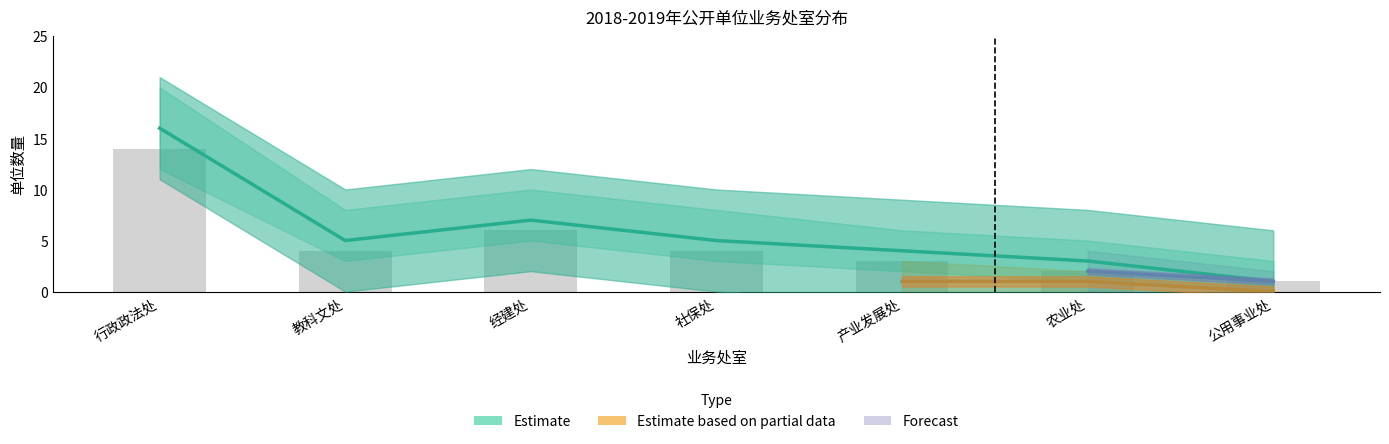

What is the label of the 1st bar from the left?

行政政法处